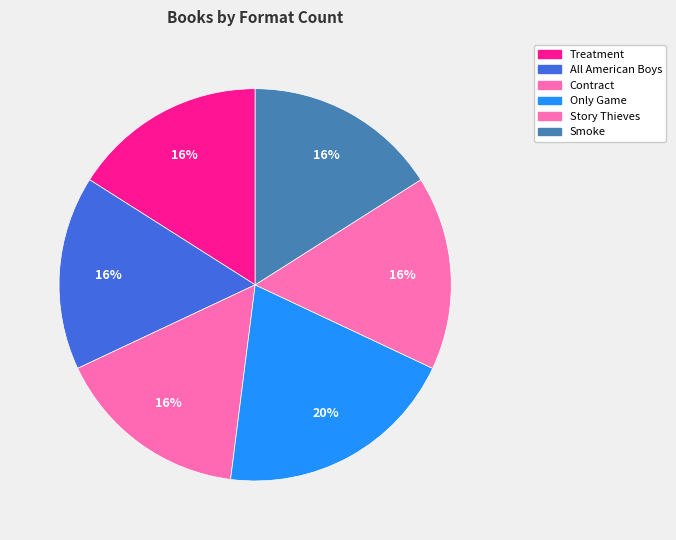

To the nearest percent, what percentage of the pie is Smoke?

16%